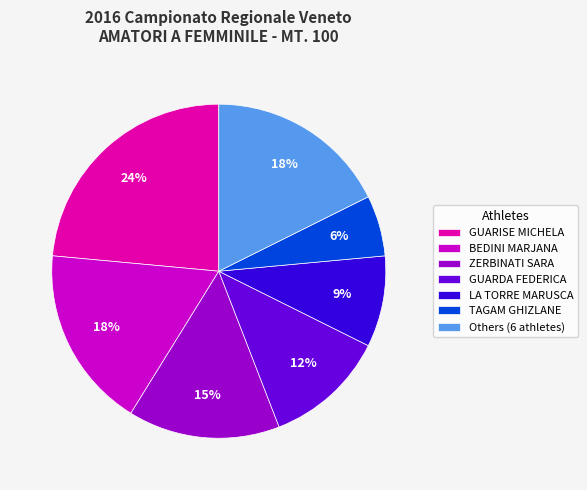

Is there any slice that represents more than half of the pie?

No